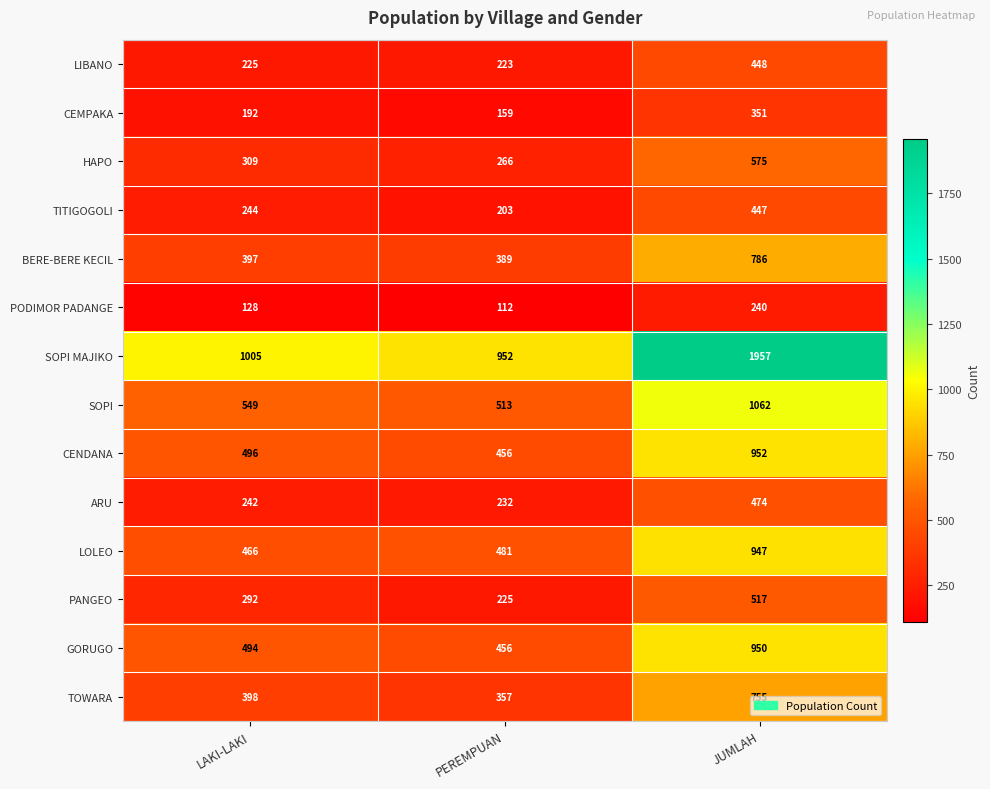

What is the approximate value of LOLEO at LAKI-LAKI?

466